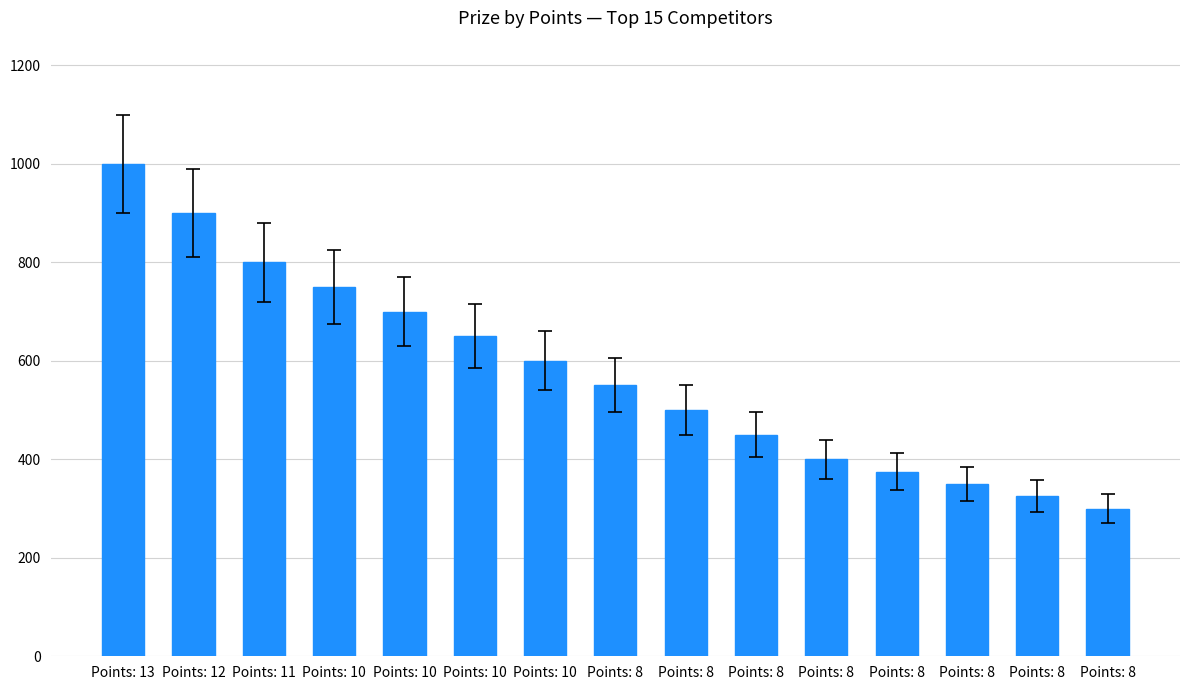

How many distinct data groups are displayed?

1